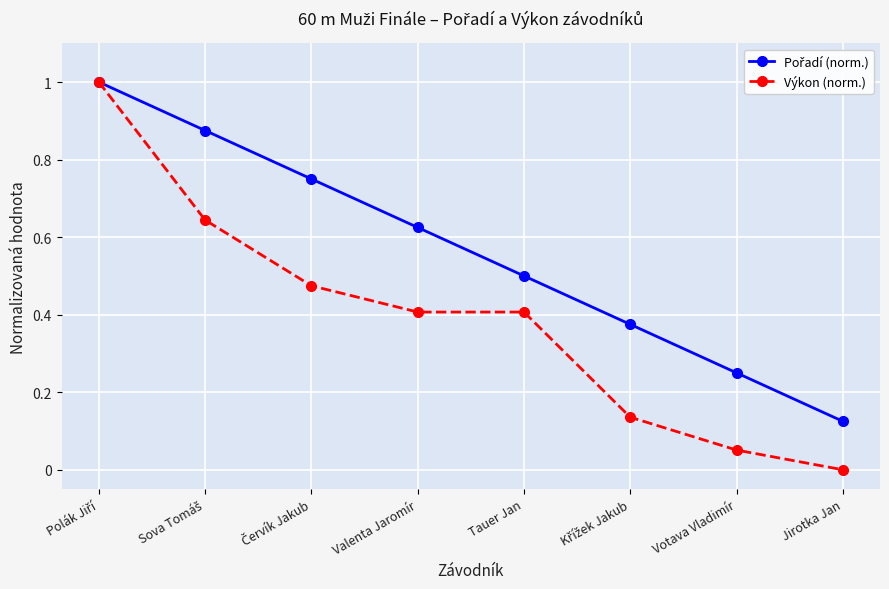

Which label corresponds to the smallest value in the chart?

Jirotka Jan